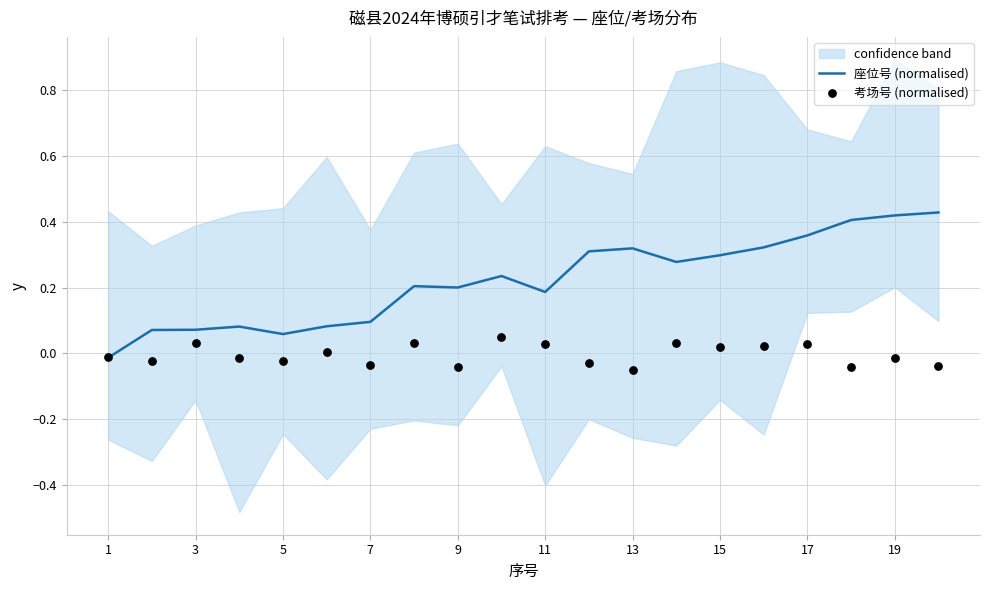

What are all the series names shown in the legend?

座位号 (normalised), 考场号 (normalised)